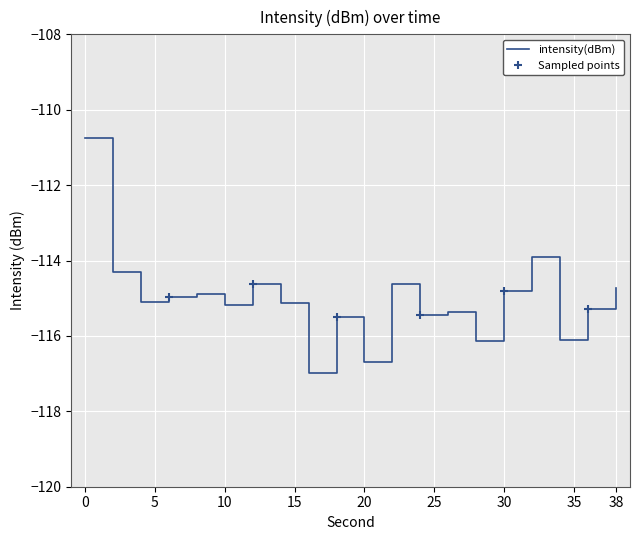

True or false: the data shows -116.1 at 34.

True